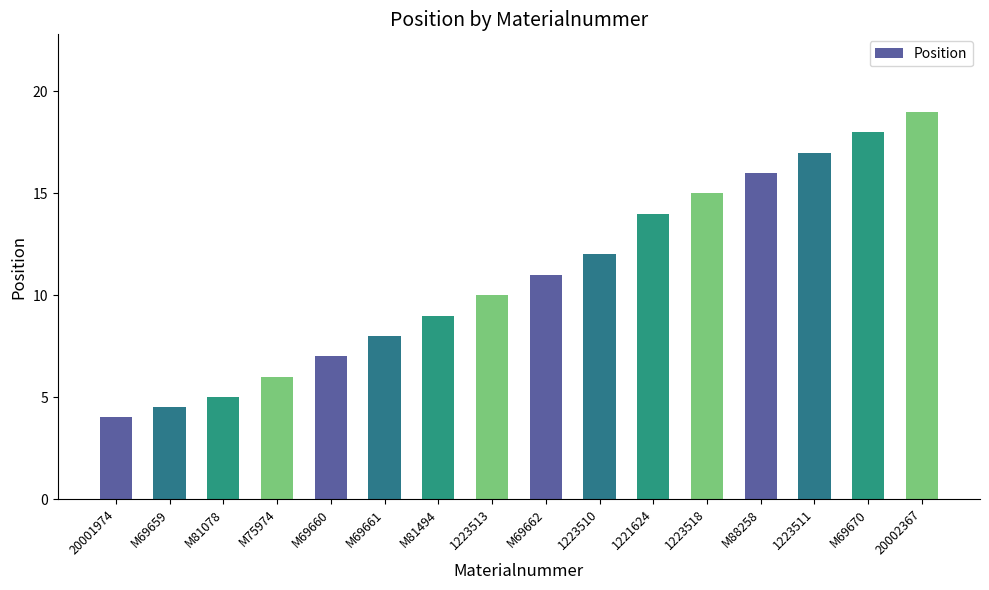

What is the value of the 10th bar from the left?

12.0